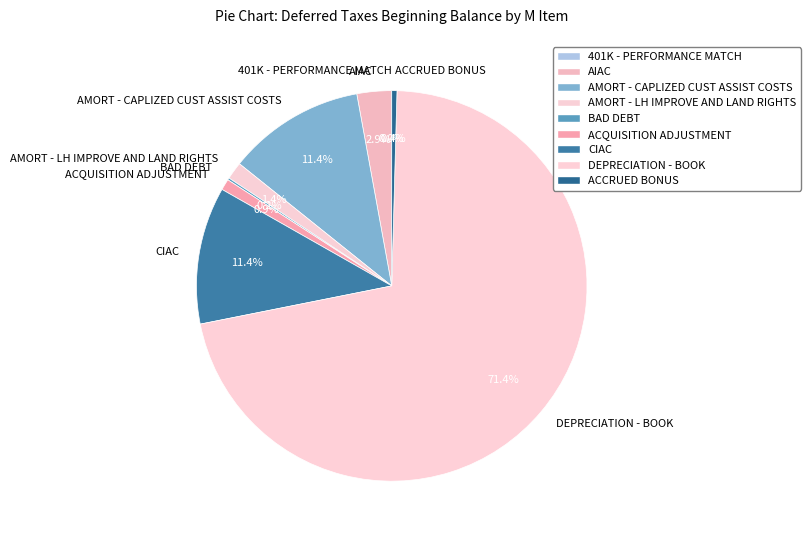

Which has a higher value, AMORT - CAPLIZED CUST ASSIST COSTS or DEPRECIATION - BOOK?

DEPRECIATION - BOOK